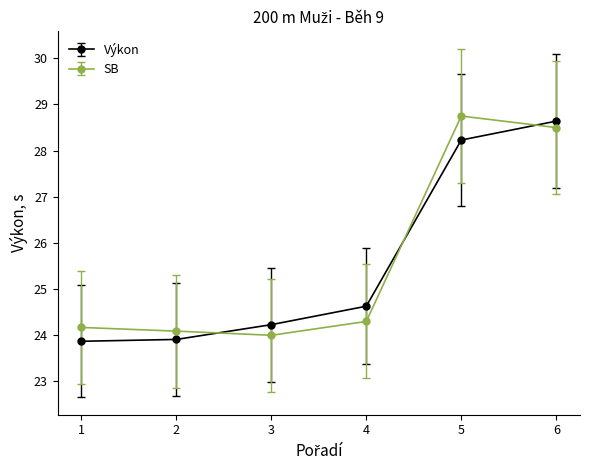

What is the maximum value for Výkon?

28.6